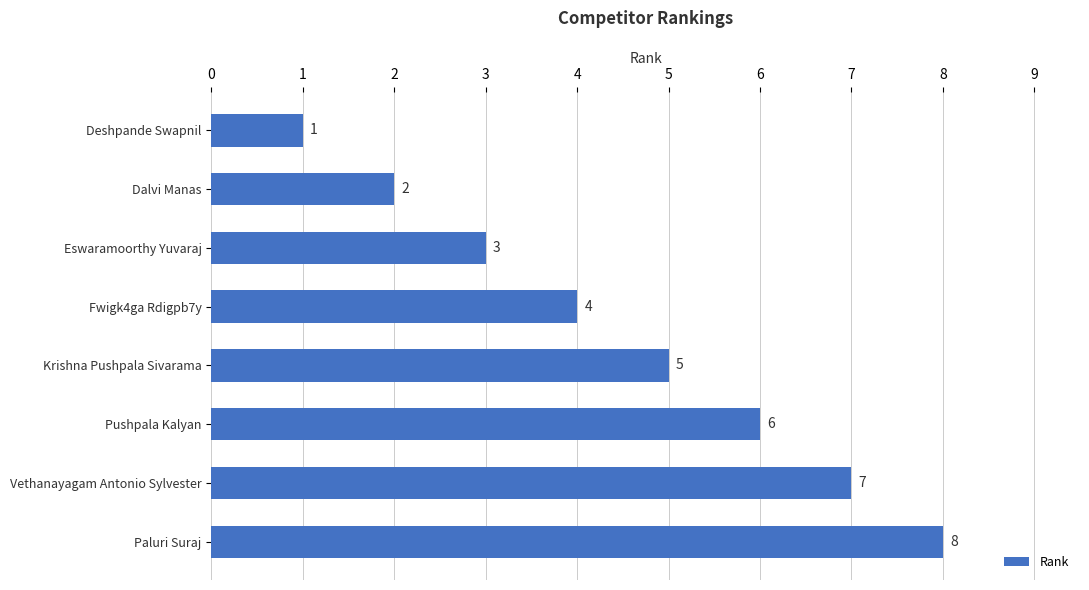

What is the difference between the second highest and minimum values?

6